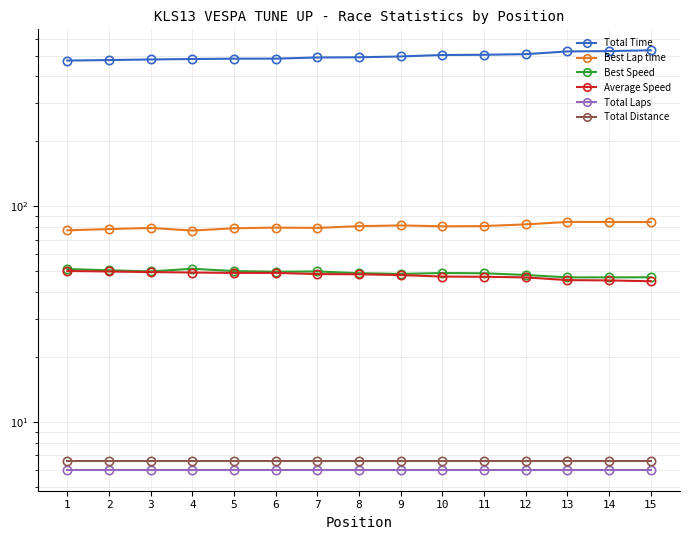

Which series has the widest spread of values?

Total Time